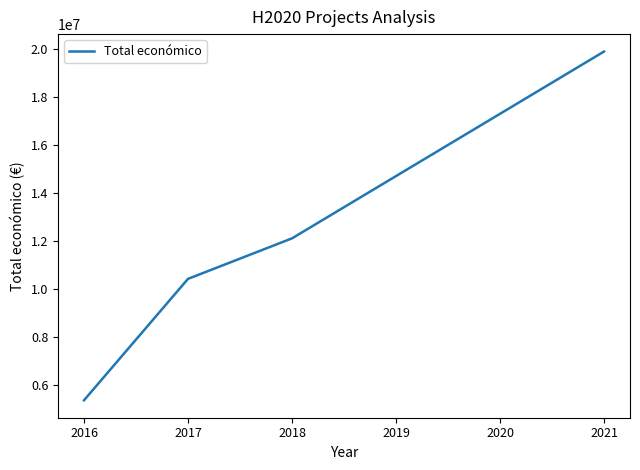

What is the minimum value shown in the chart?

5374666